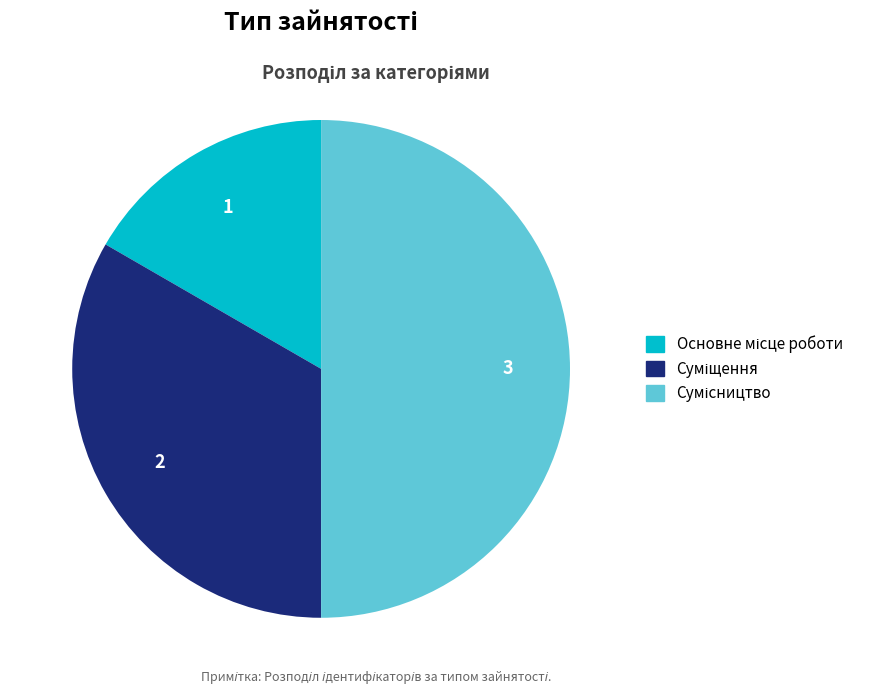

How many slices are in this pie chart?

3